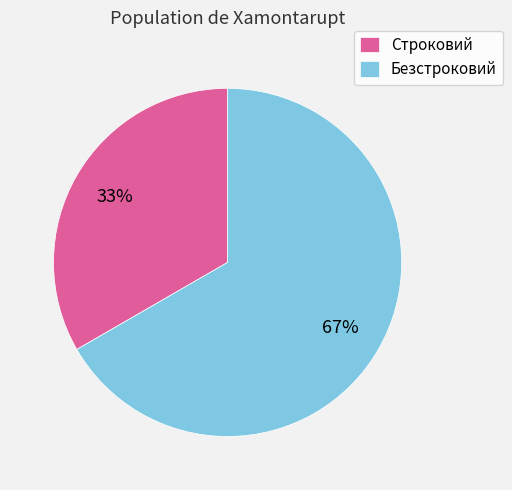

Which has a higher value, Безстроковий or Строковий?

Безстроковий